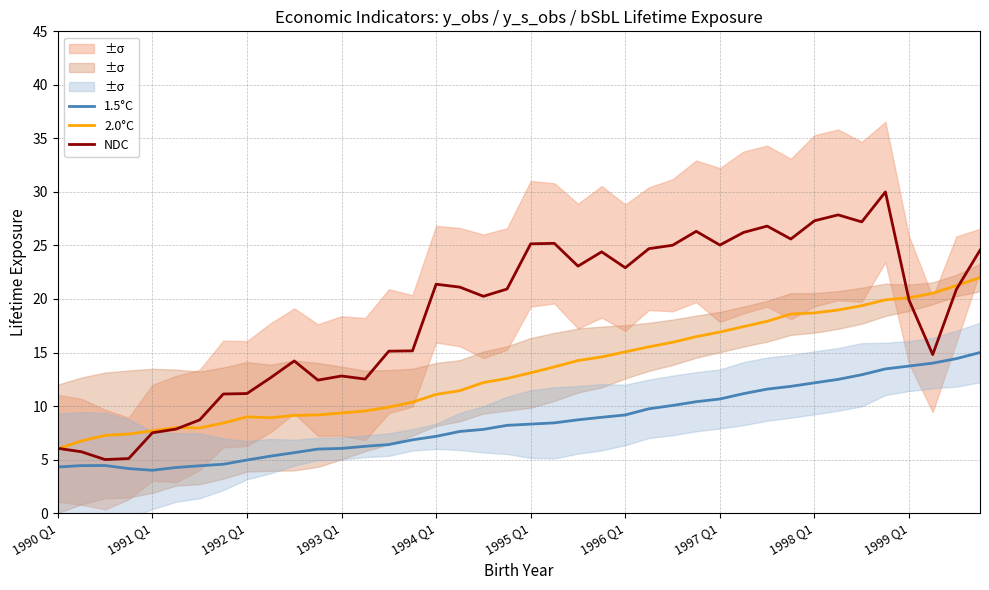

Reading left to right, what are all the values shown in this chart?

1.5°C: 4.3	4.4	4.4	4.2	4.0	4.3	4.4	4.6	5.0	5.3	5.6	6.0	6.0	6.2	6.4	6.8	7.2	7.6	7.8	8.2	8.3	8.4	8.7	8.9	9.2	9.7	10.1	10.4	10.7	11.2	11.6	11.8	12.2	12.5	12.9	13.5	13.7	14.0	14.4	15.0
2.0°C: 6.0	6.7	7.3	7.4	7.7	8.0	8.0	8.4	9.0	8.9	9.1	9.2	9.4	9.5	9.9	10.4	11.1	11.4	12.2	12.6	13.1	13.7	14.3	14.6	15.1	15.5	16.0	16.5	16.9	17.4	17.9	18.6	18.7	19.0	19.4	19.9	20.1	20.5	21.3	22.0
NDC: 6.1	5.7	5.0	5.1	7.5	7.8	8.7	11.1	11.2	12.6	14.2	12.4	12.8	12.5	15.1	15.2	21.4	21.1	20.2	20.9	25.2	25.2	23.1	24.4	22.9	24.7	25.0	26.3	25.0	26.2	26.8	25.6	27.3	27.9	27.2	30.0	19.9	14.8	20.9	24.6